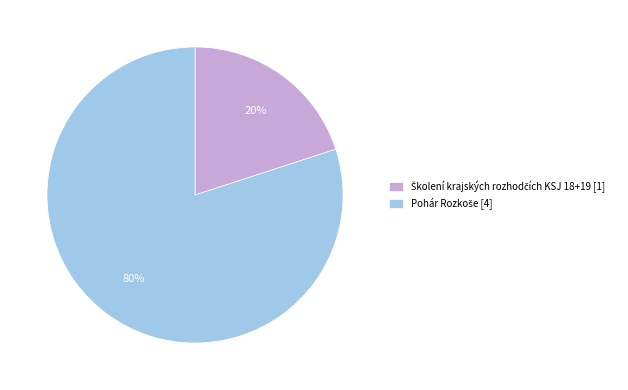

To the nearest percent, what is the difference between the largest and smallest slice percentages?

60%